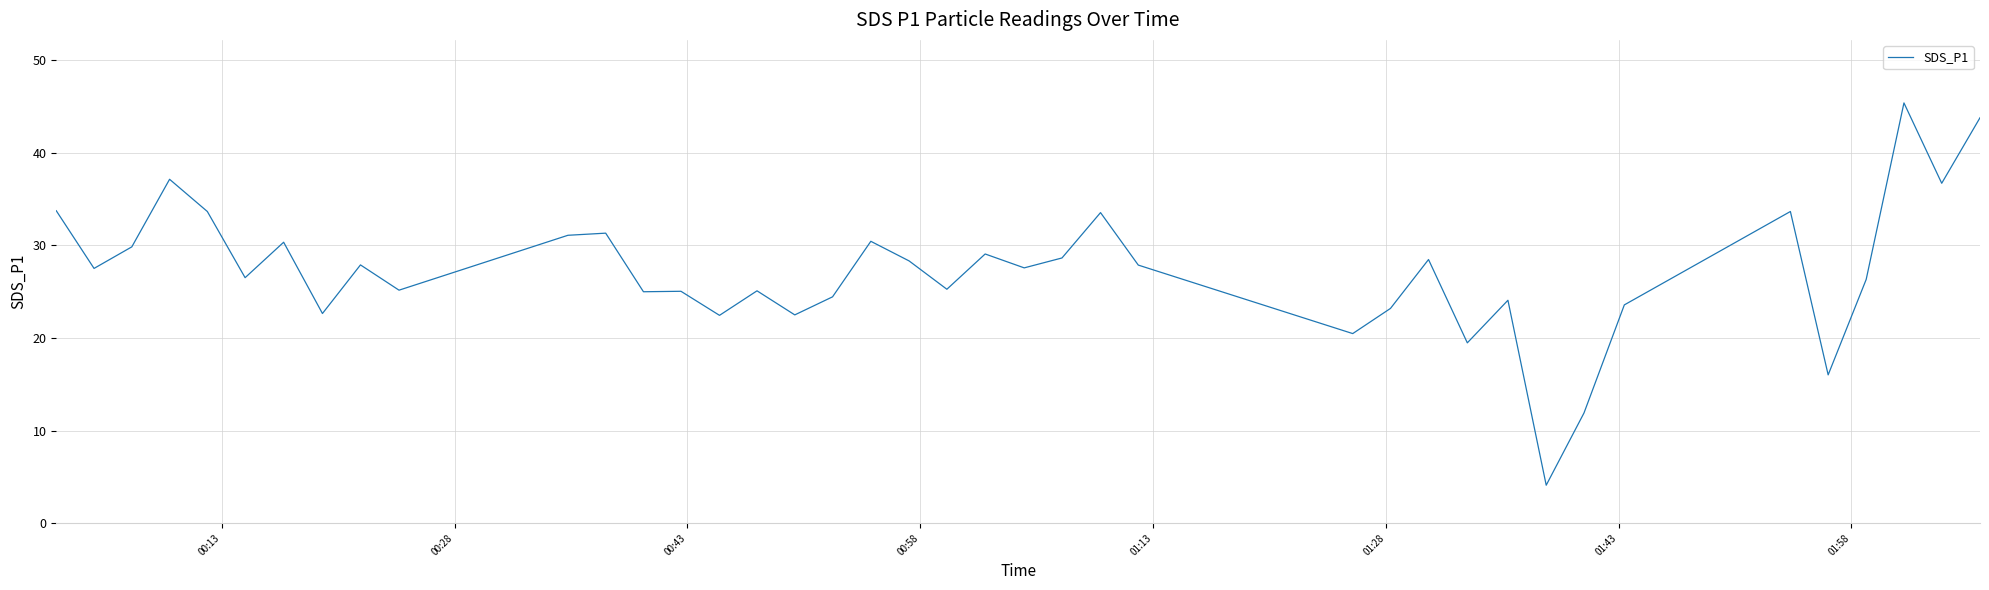

How many values exceed 27?

21